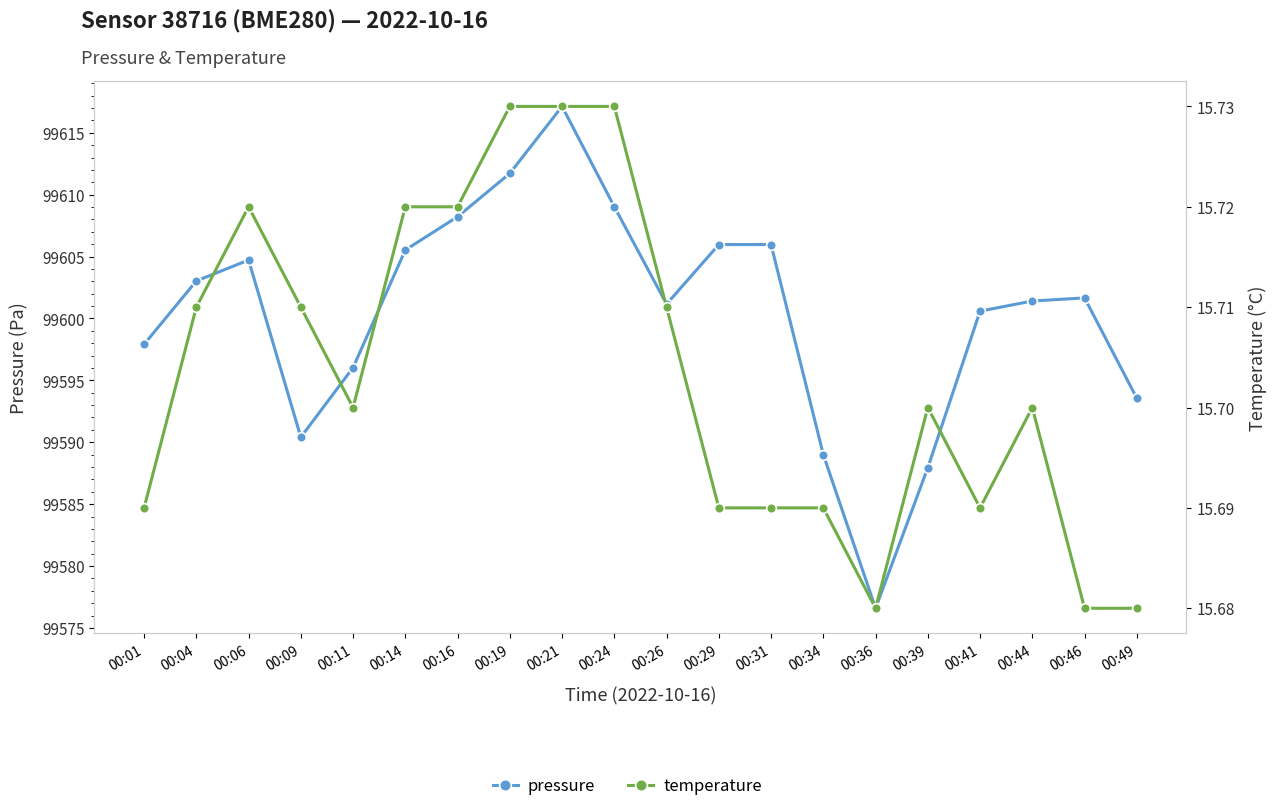

List the labels in order of temperature value, largest first.

00:19, 00:21, 00:24, 00:06, 00:14, 00:16, 00:04, 00:09, 00:26, 00:11, 00:39, 00:44, 00:01, 00:29, 00:31, 00:34, 00:41, 00:36, 00:46, 00:49